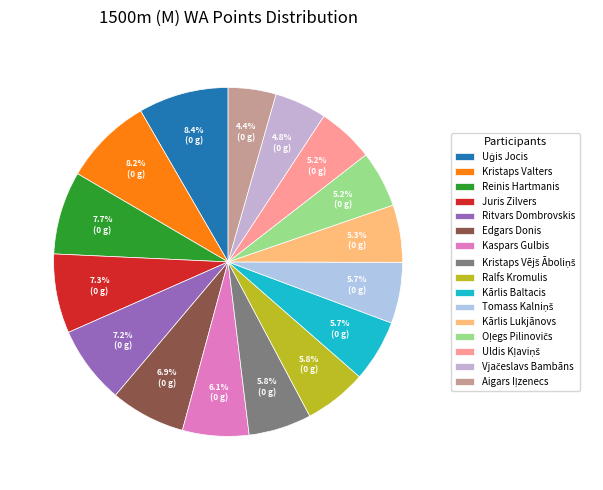

Which category has the smallest portion of the pie?

Aigars Iļzenecs